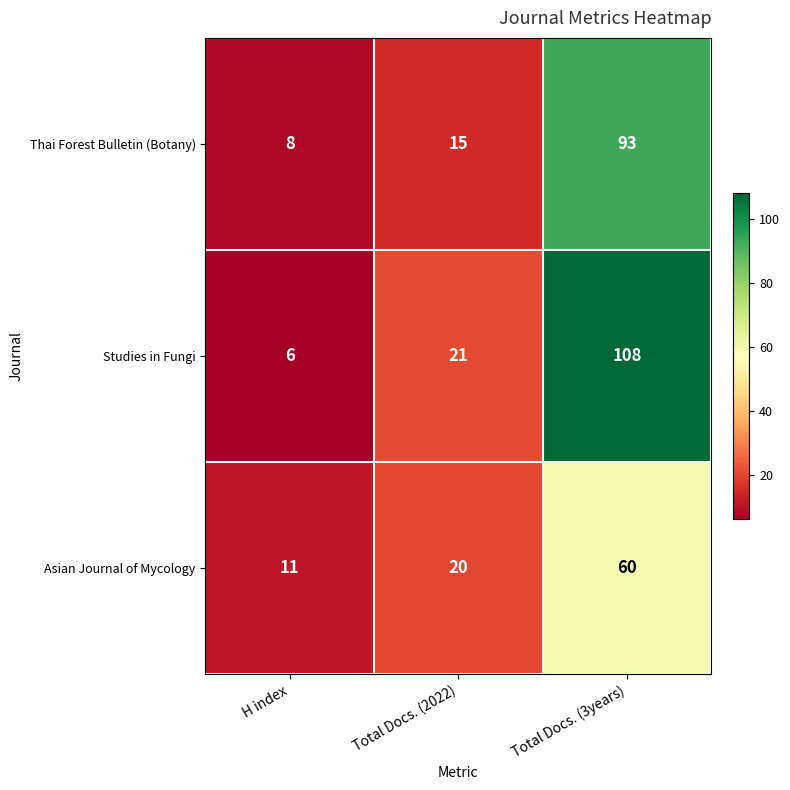

At which label is Studies in Fungi closest to 57?

Total Docs. (2022)